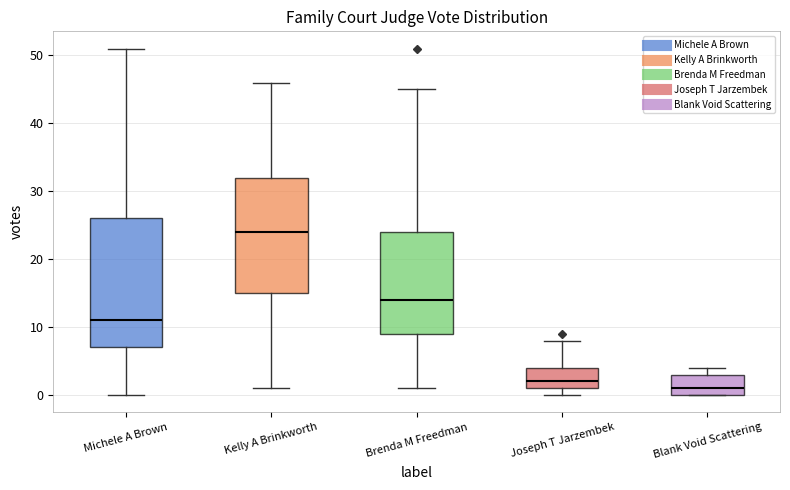

Comparing the boxes themselves (not the whiskers), which one is the tallest?

Michele A Brown